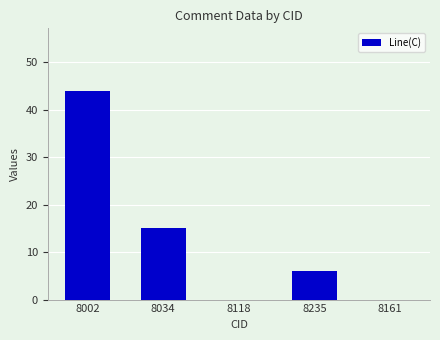

Reading right to left, what are all the values shown in this chart?

8161=0	8235=6	8118=0	8034=15	8002=44